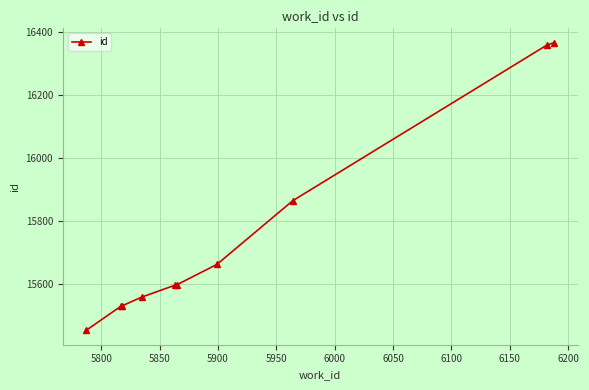

What is the maximum value shown in the chart?

16366